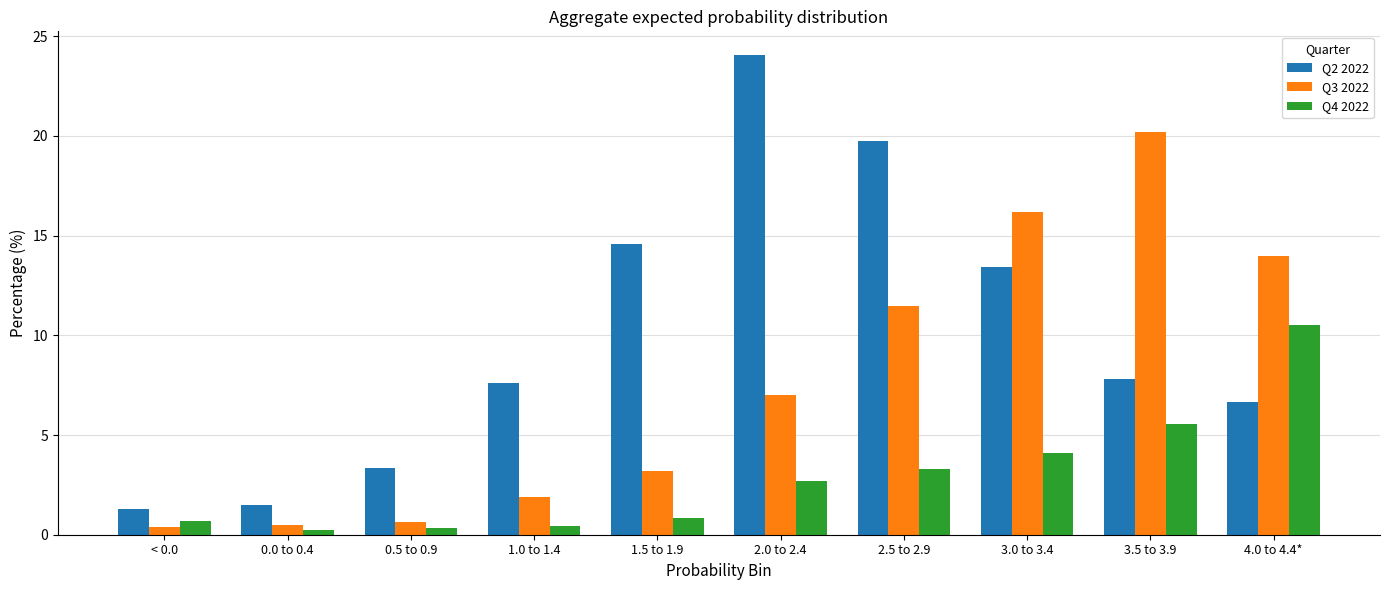

True or false: Q4 2022 has a value of 5.6 at 3.5 to 3.9.

True